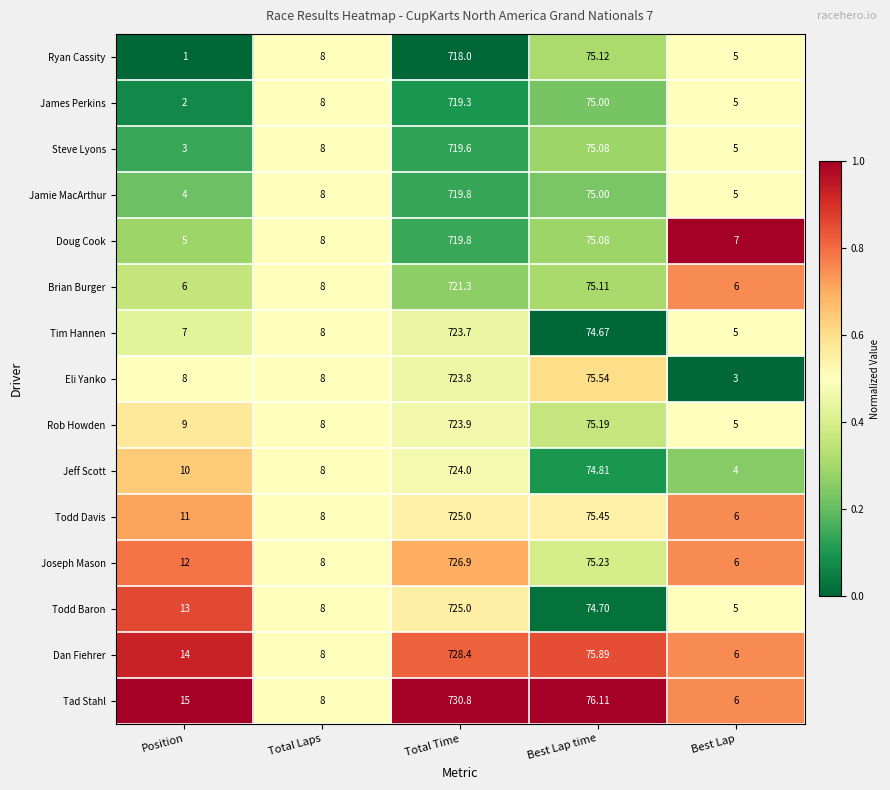

Which label corresponds to the smallest value in the chart?

Position